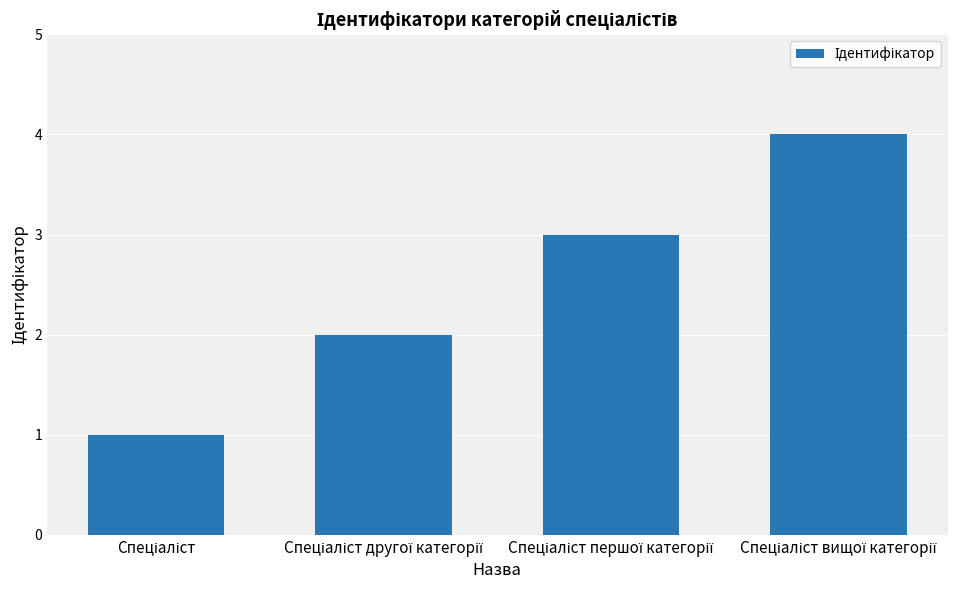

What is the sum of all values?

10